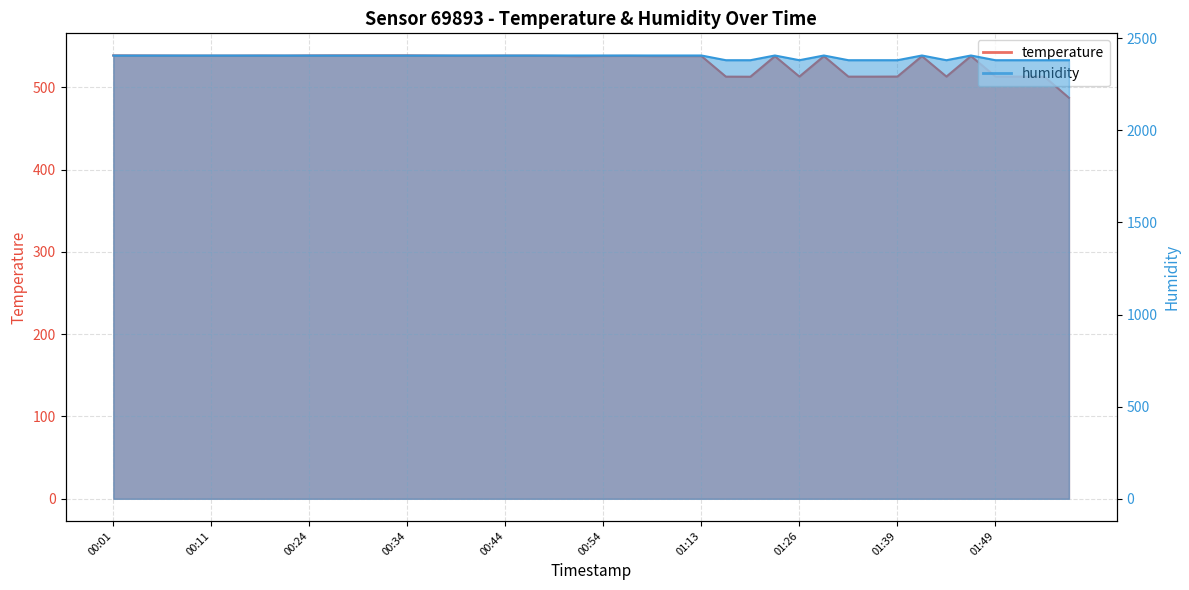

Is it true that temperature equals 821.8 at 00:31?

False